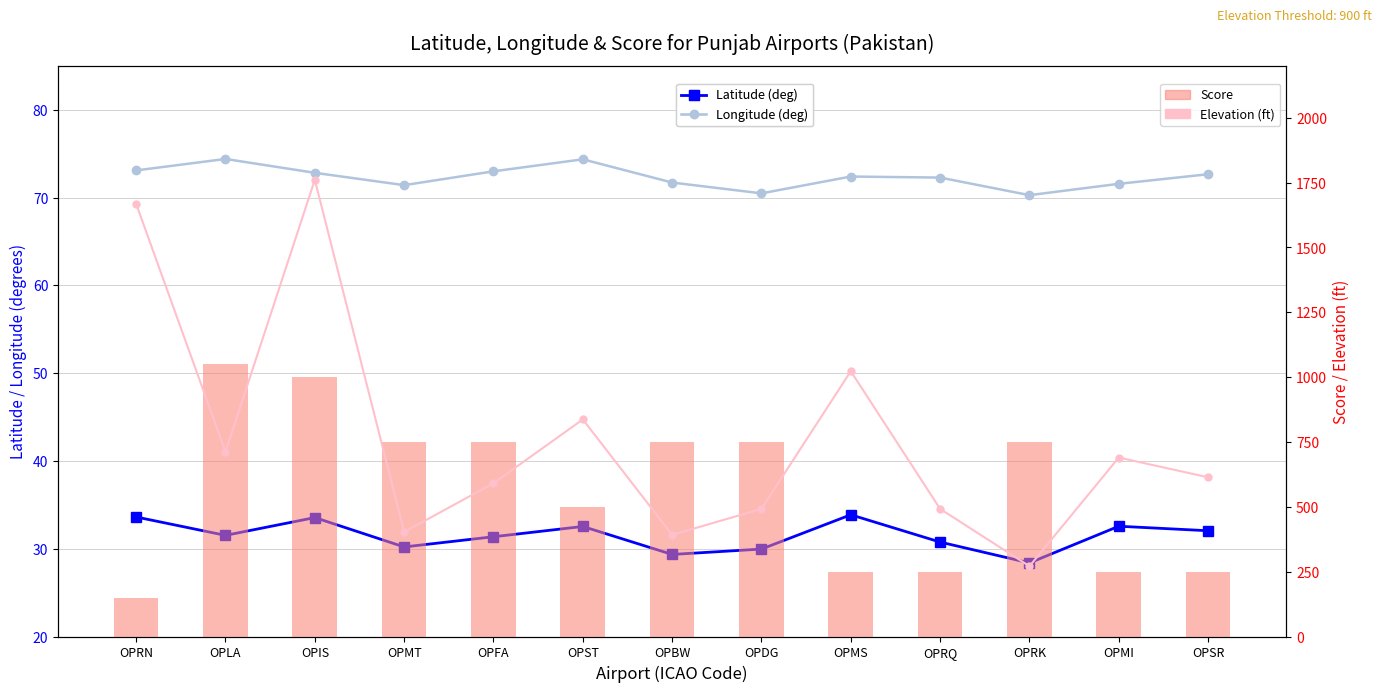

What are all the series names shown in the legend?

latitude_deg, longitude_deg, score, elevation_ft